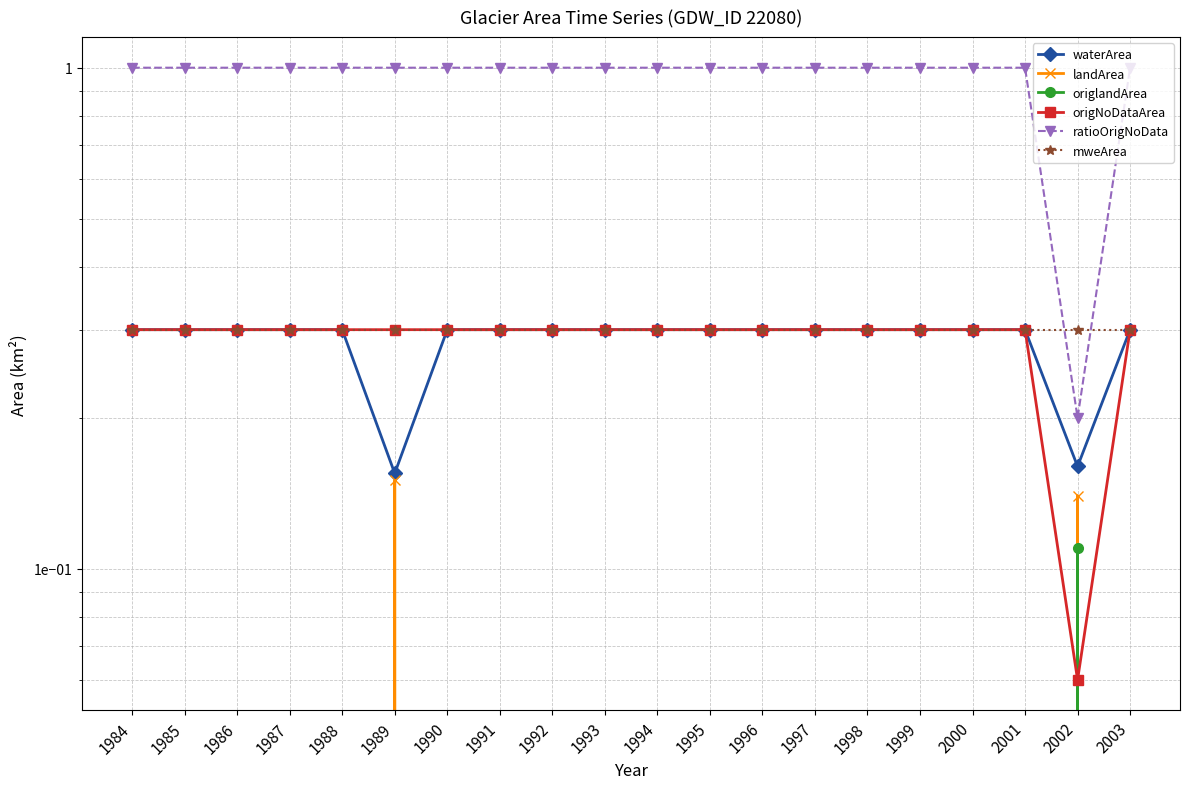

What is the value of the mweArea point at the 11th from the left?

0.3